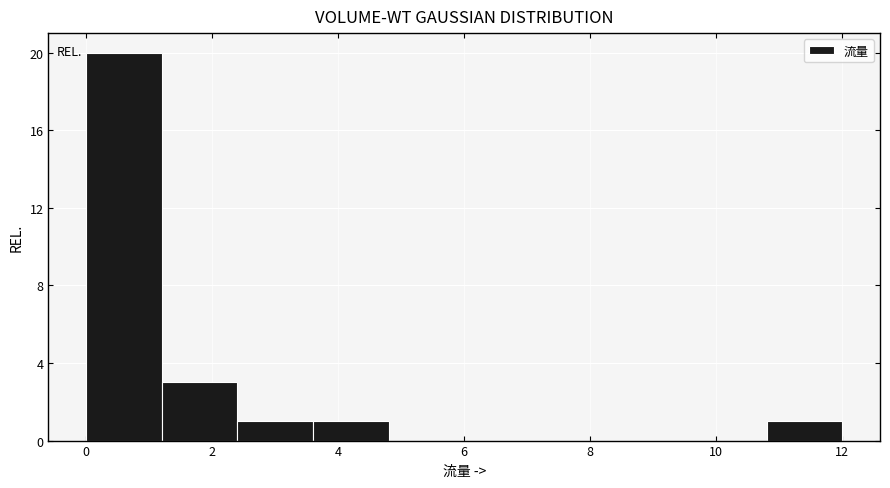

Reading left to right, list every bar in this chart as the range it spans on the x-axis followed by its height. The values are not printed on the chart, so give them approximately, as read against the axis.

0.0 to 1.2: 20
1.2 to 2.4: 3
2.4 to 3.6: 1
3.6 to 4.8: 1
4.8 to 6.0: 0
6.0 to 7.2: 0
7.2 to 8.4: 0
8.4 to 9.6: 0
9.6 to 10.8: 0
10.8 to 12.0: 1